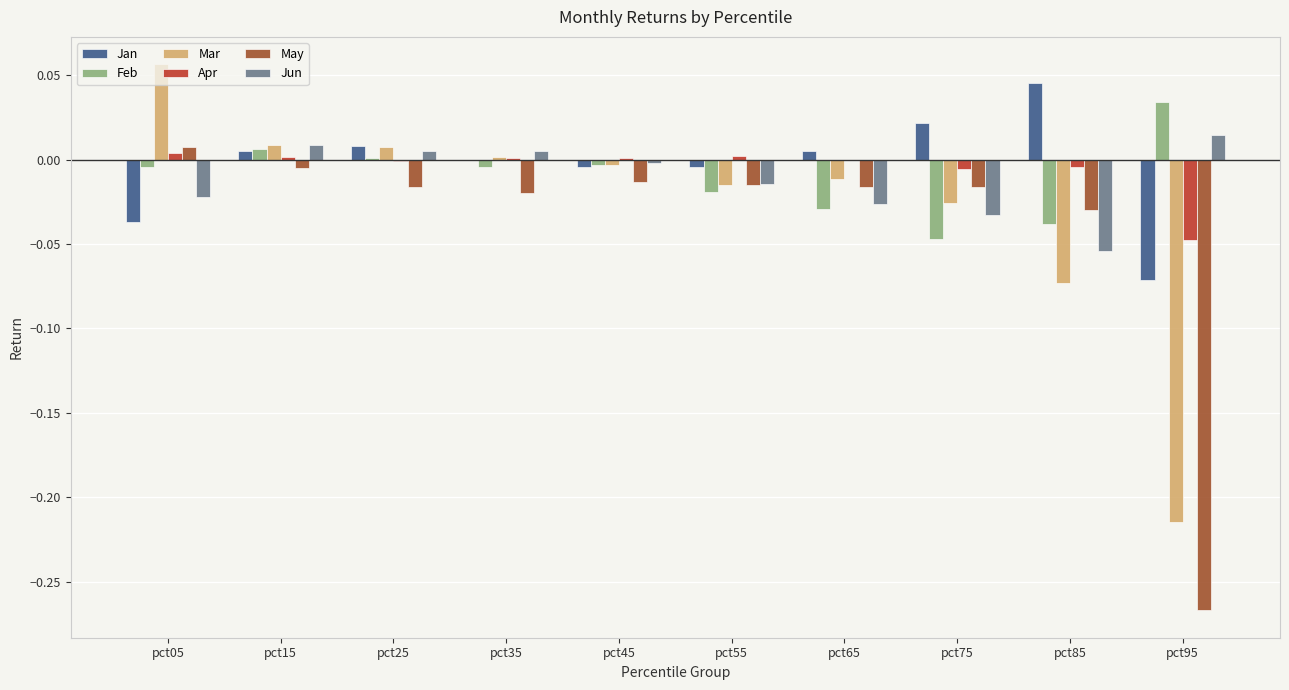

The value of Feb at pct75 is -0.1. True or false?

False